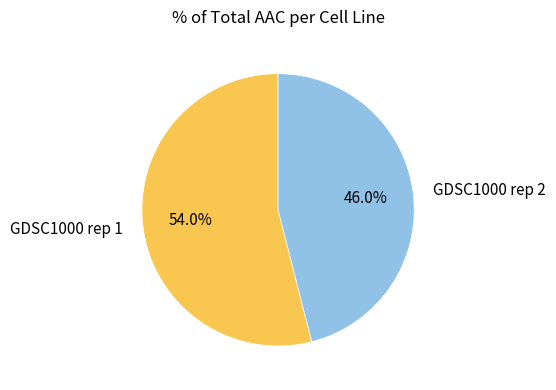

Which category has the smallest portion of the pie?

GDSC1000 rep 2